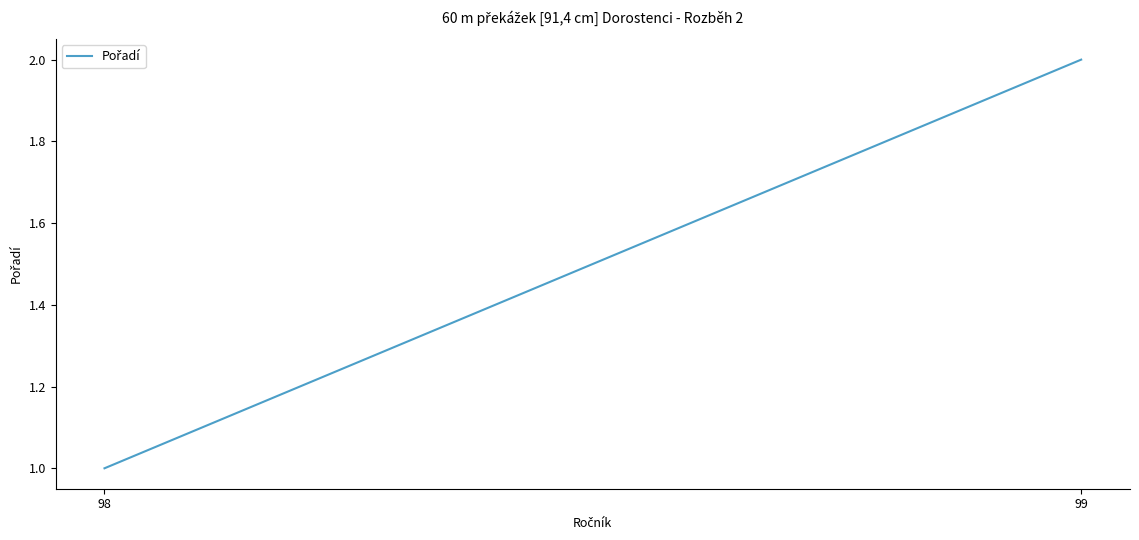

How many lines are shown in the chart?

1